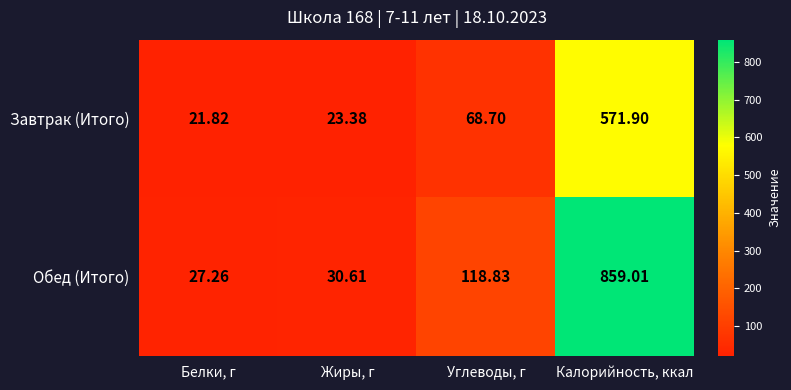

Where is Обед (Итого) nearest to the value 443?

Углеводы, г